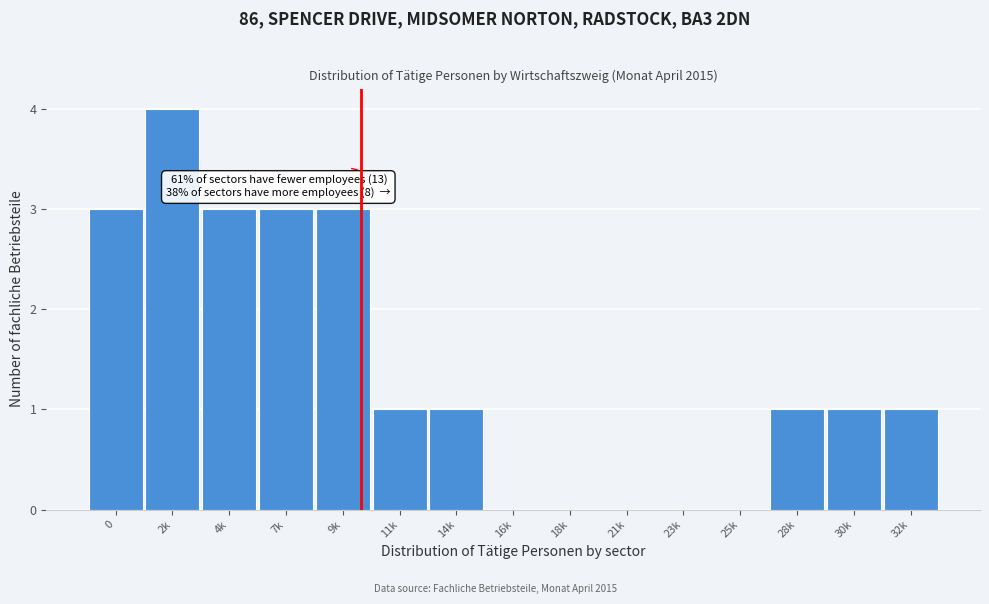

Reading right to left, what are all the values shown in this chart?

32k=1	30k=1	28k=1	25k=0	23k=0	21k=0	18k=0	16k=0	14k=1	11k=1	9k=3	7k=3	4k=3	2k=4	0=3